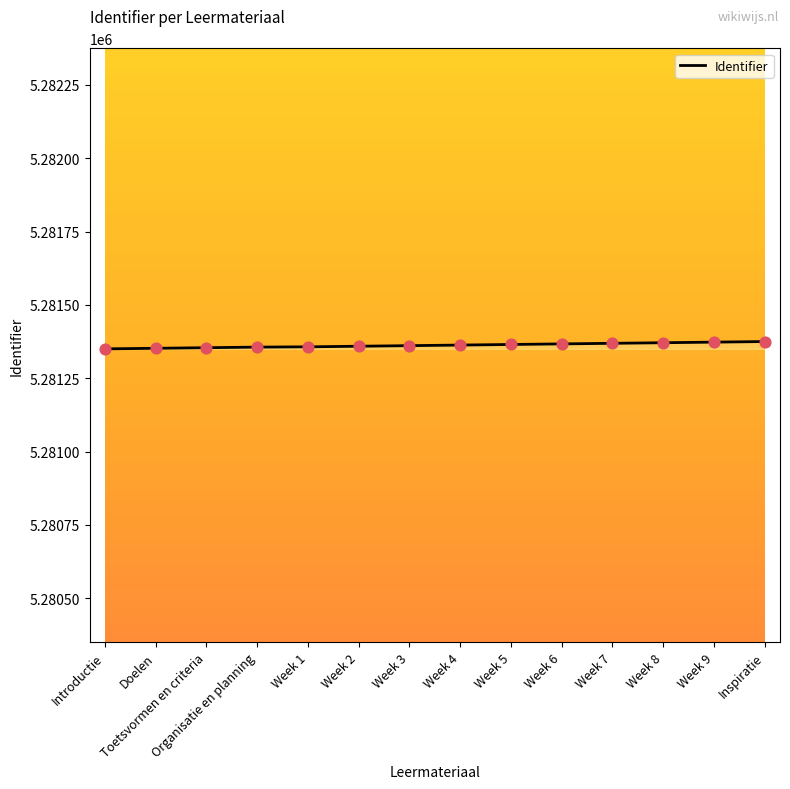

What is the ratio of the value at Week 6 to the value at Week 8?

1.0